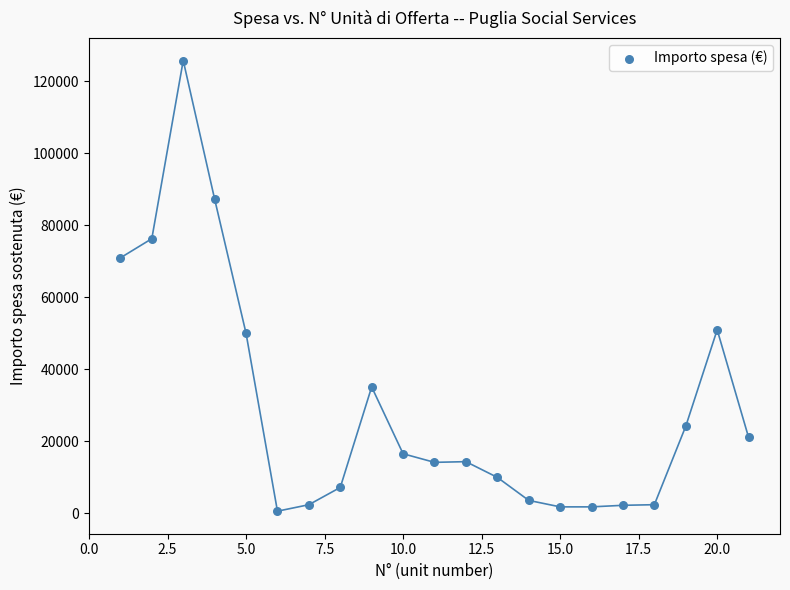

What Y value in the scatter plot is closest to 63209?

70990.0